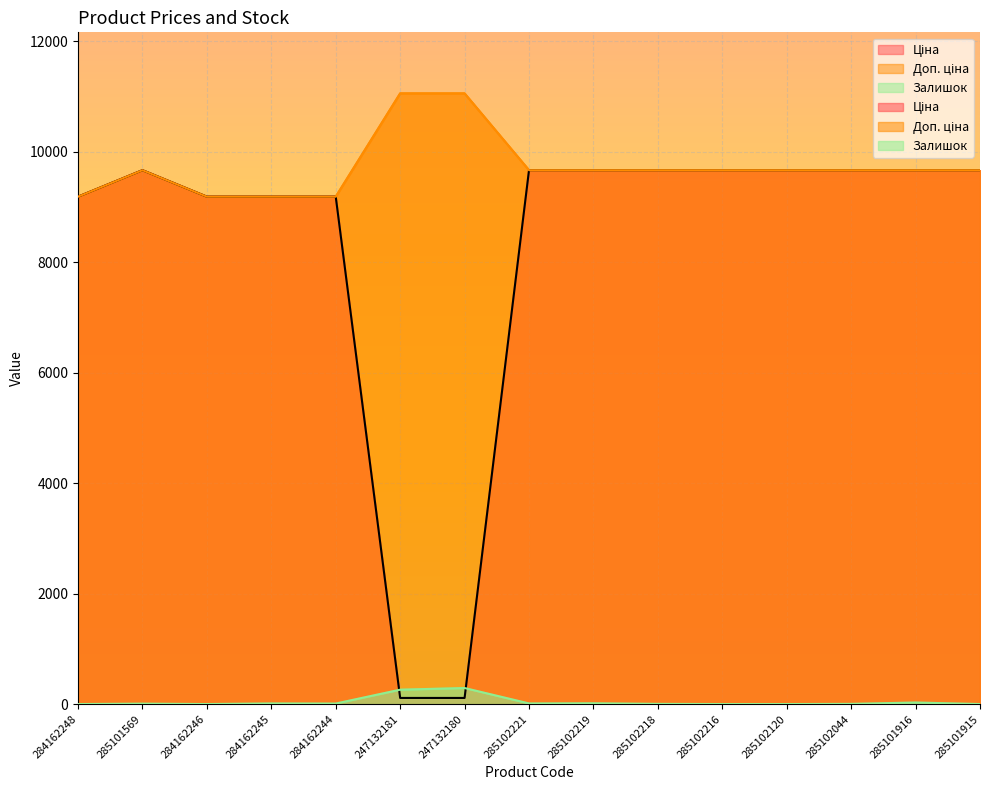

What position from the right is 285101569?

14